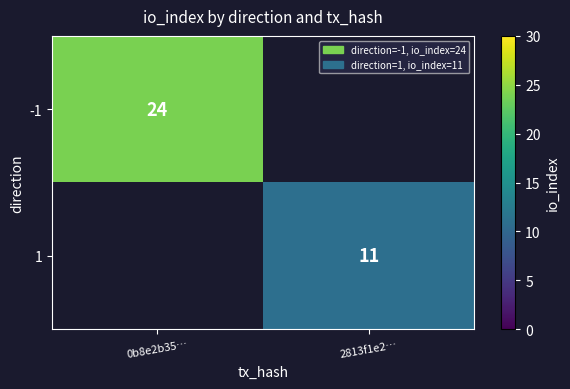

Is the value of -1 at 0b8e2b35… greater than the value of 1 at 2813f1e2…?

Yes